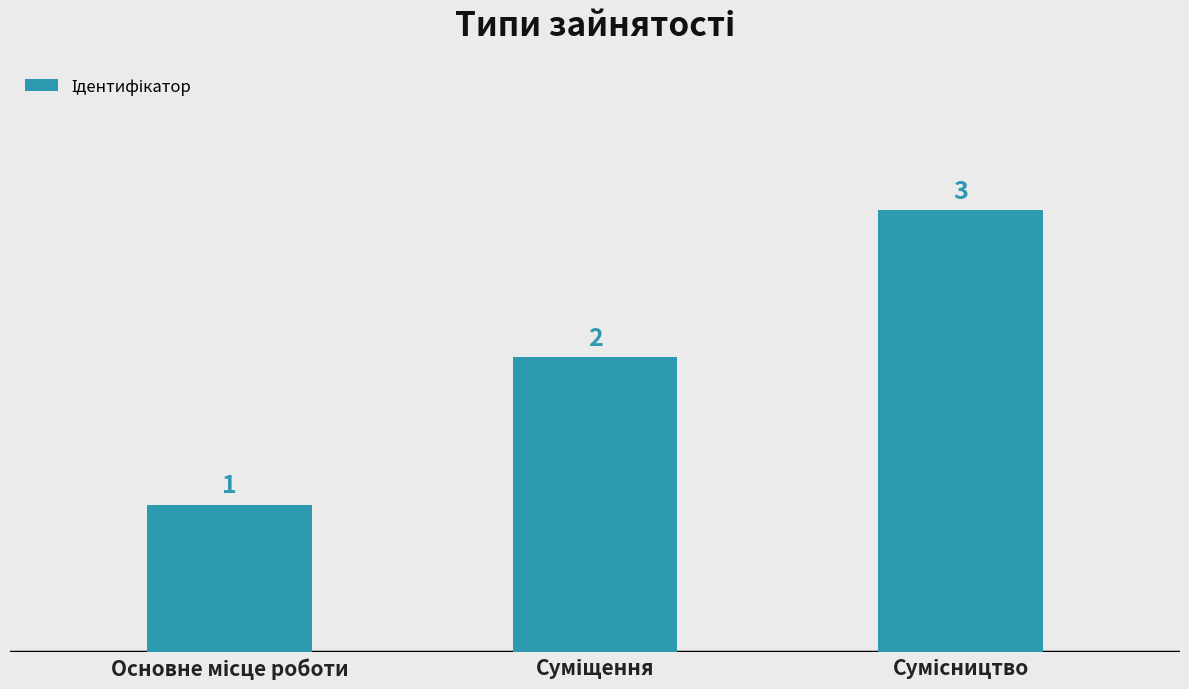

Count the values in the range 1 to 3.

3